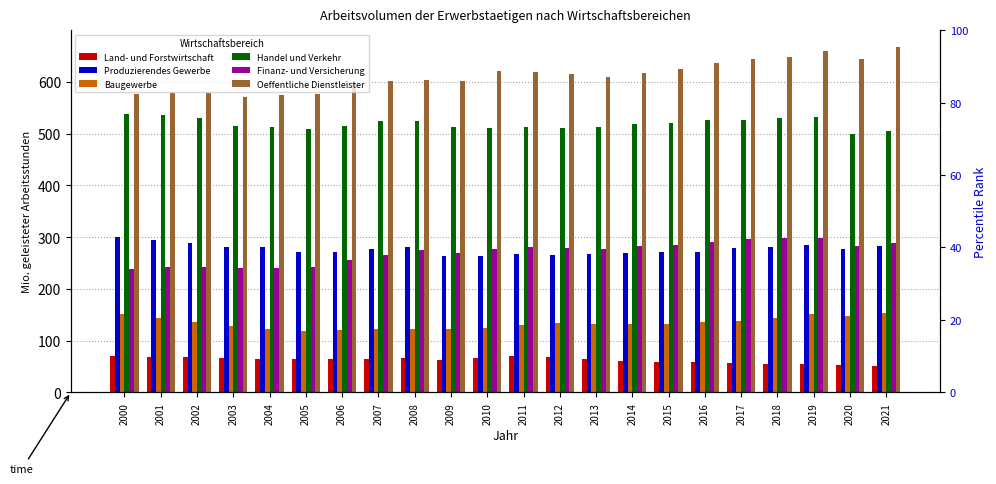

What is the maximum value shown in the chart?

666.4